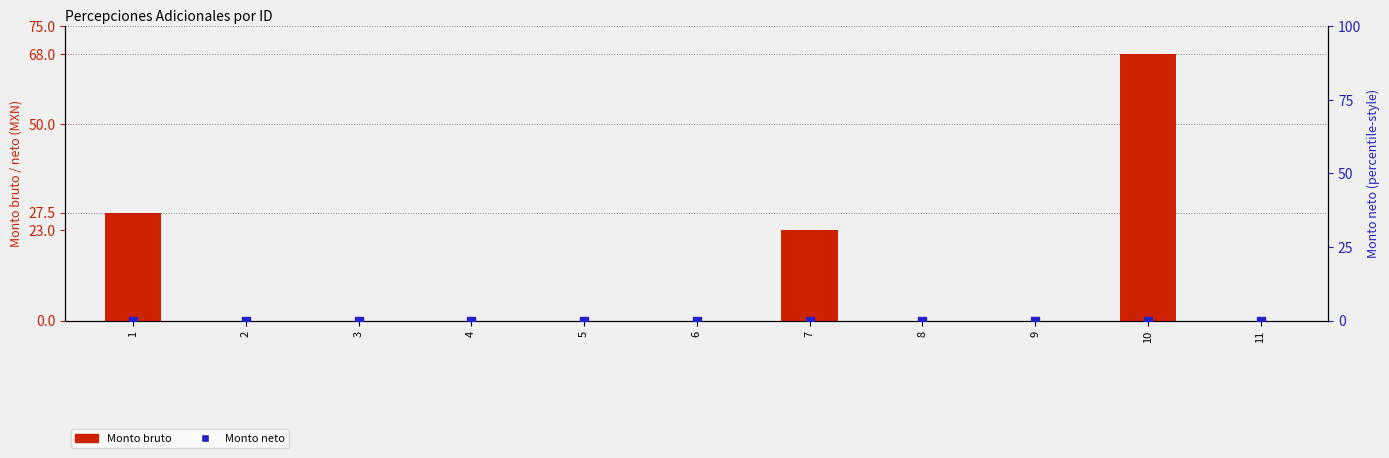

Which series reaches the minimum Y coordinate?

Monto bruto